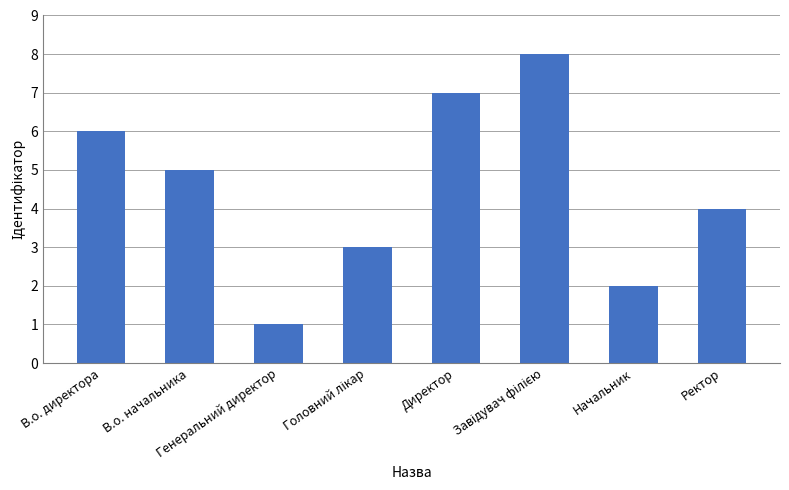

What is the difference between the maximum and minimum values?

7